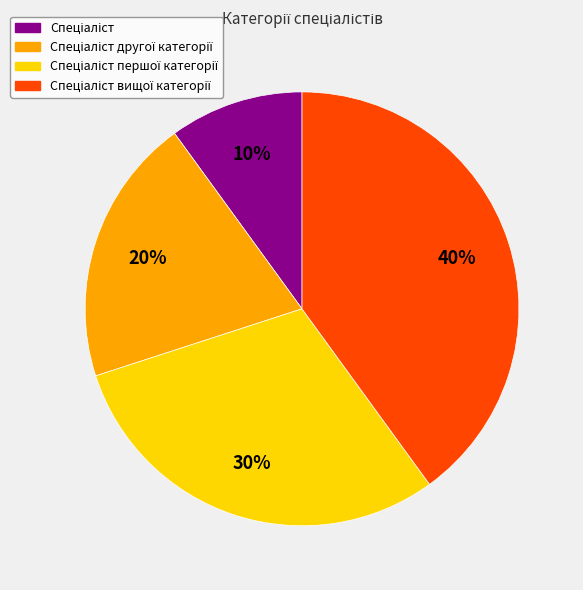

Count the number of slices in the pie.

4